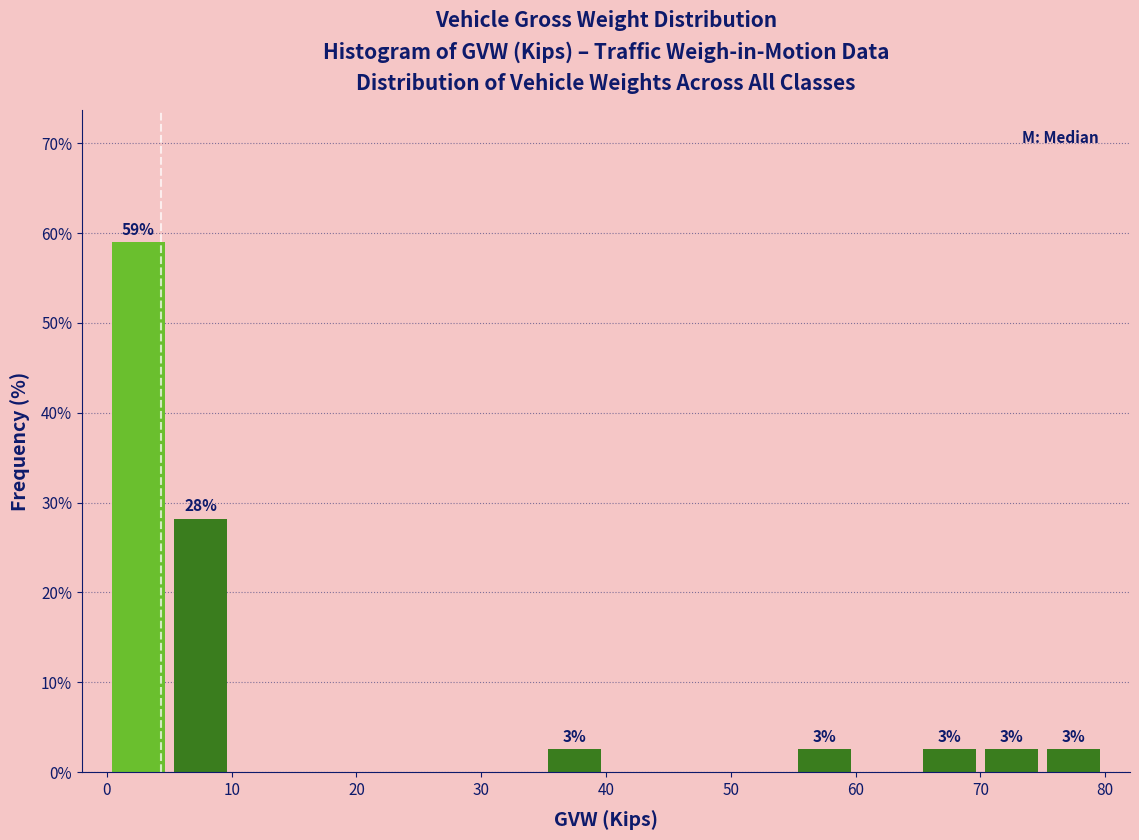

Which range on the x-axis has the tallest bar?

0 to 5